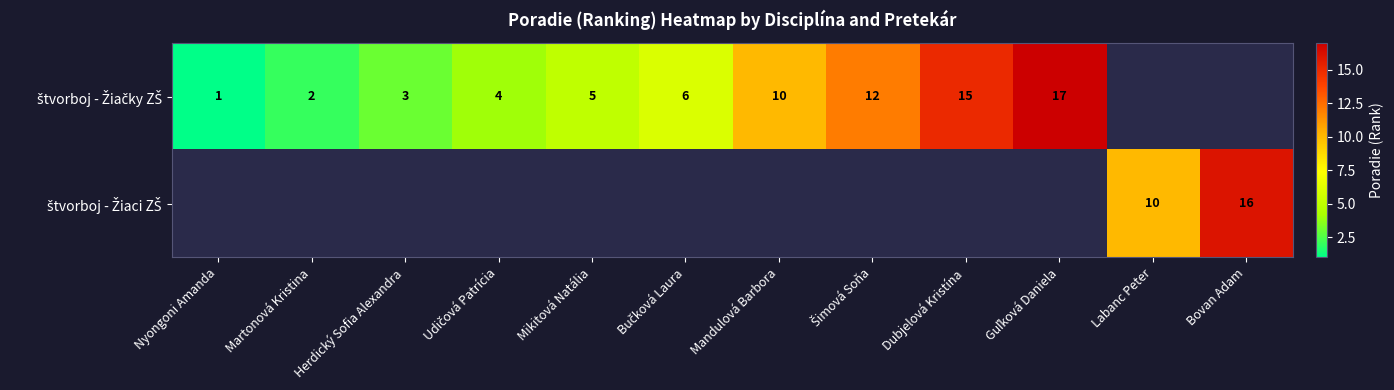

Which label corresponds to the smallest value in the chart?

Nyongoni Amanda